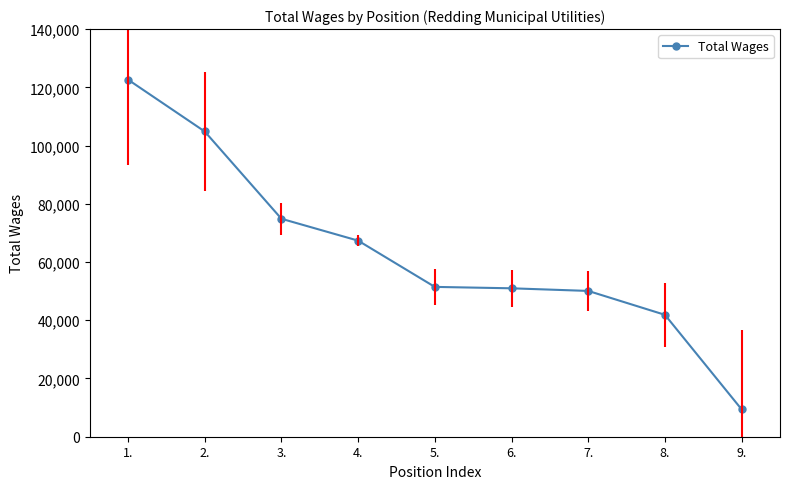

What is the ratio of the value at 7. to the value at 8.?

1.2